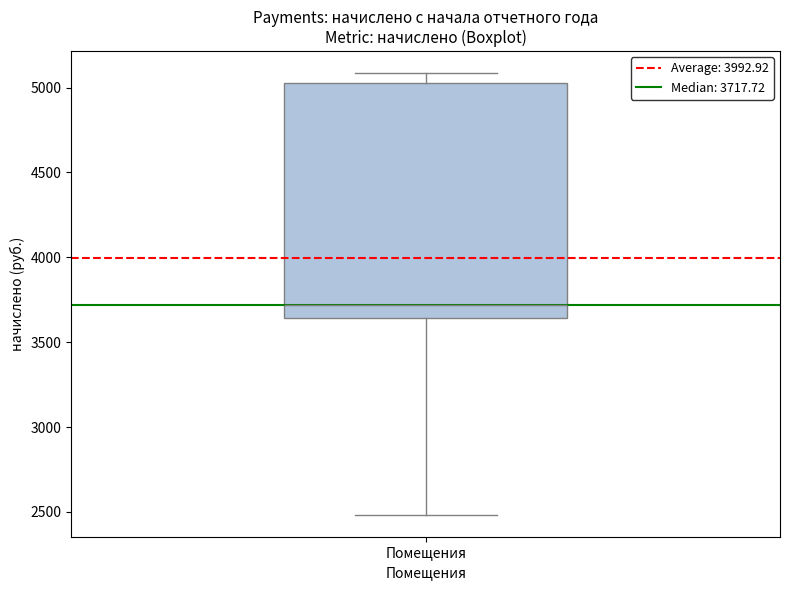

Read this box plot against the y-axis: the position of the median line, the range covered by the box, and the ends of both whiskers. The values are not printed on the chart, so give them approximately, as read against the axis.

median 3700, box 3650 to 5050, whiskers 2500 to 5100